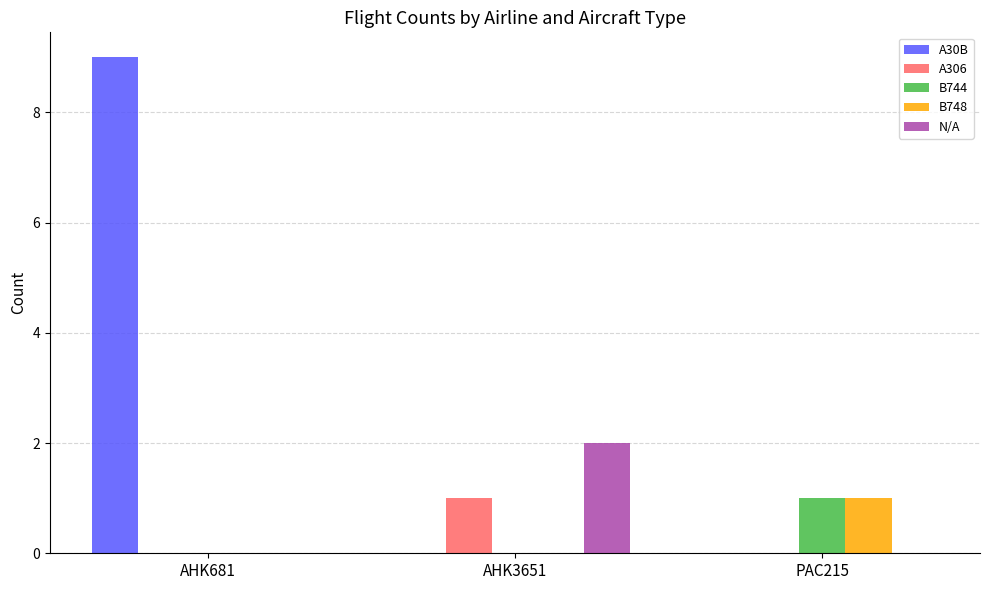

At which label does B748 reach its peak?

PAC215